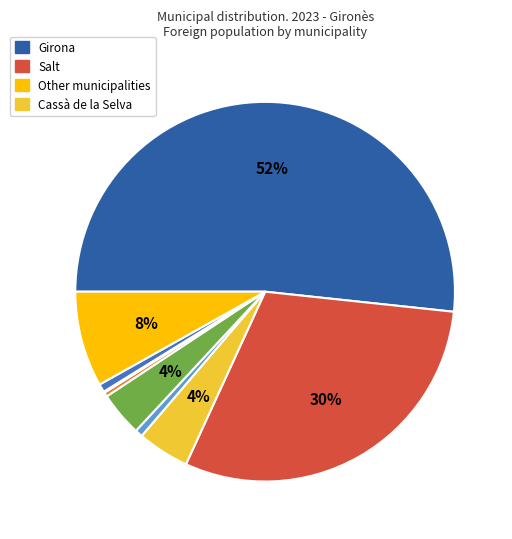

To the nearest percent, what is the average slice percentage?

11%